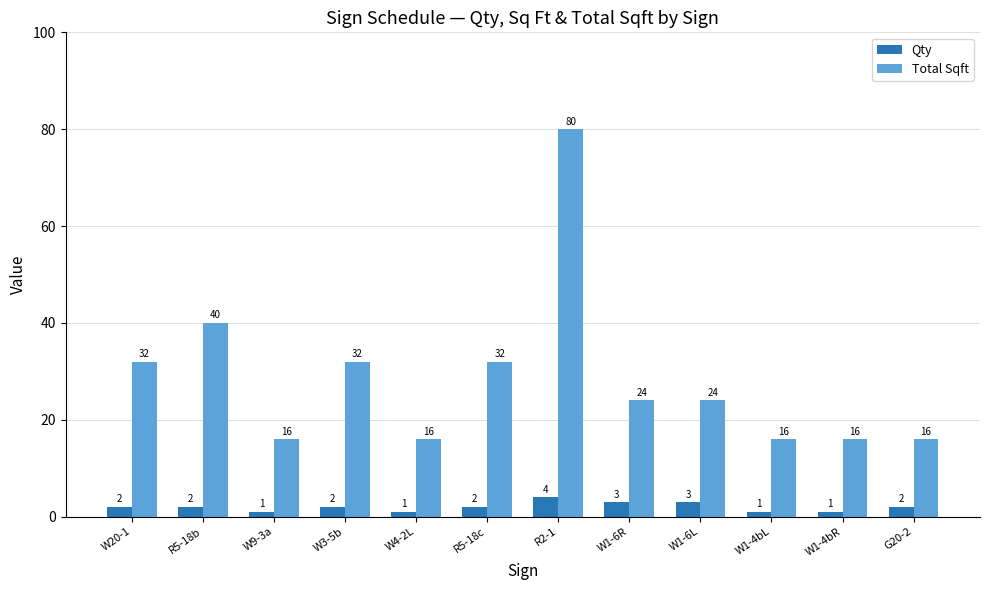

Which series has the widest spread of values?

Total Sqft